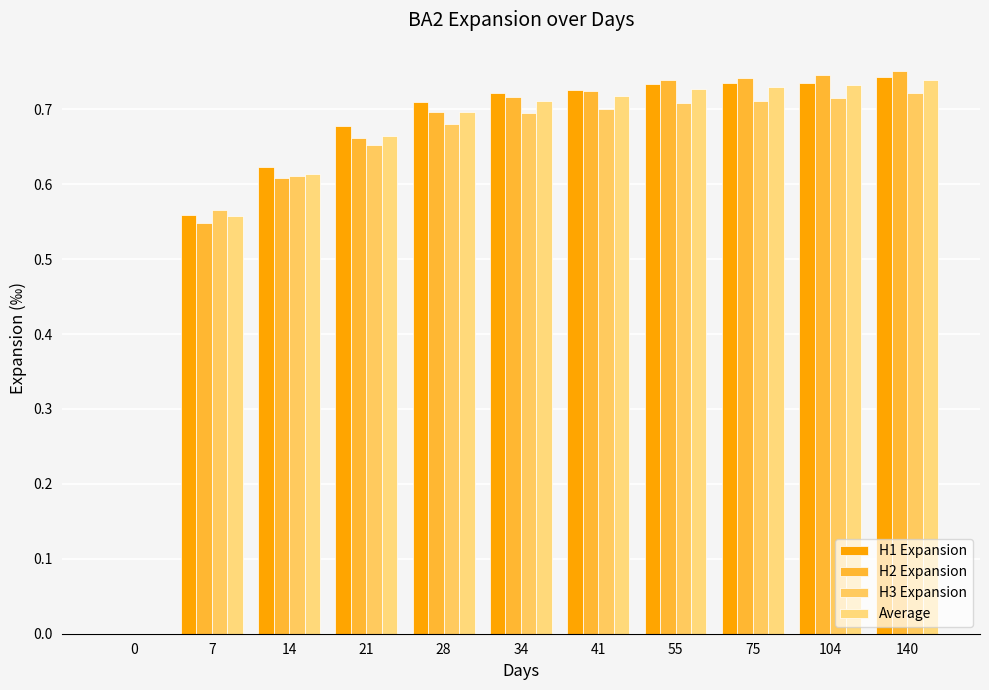

Which series has the widest spread of values?

H2 Expansion